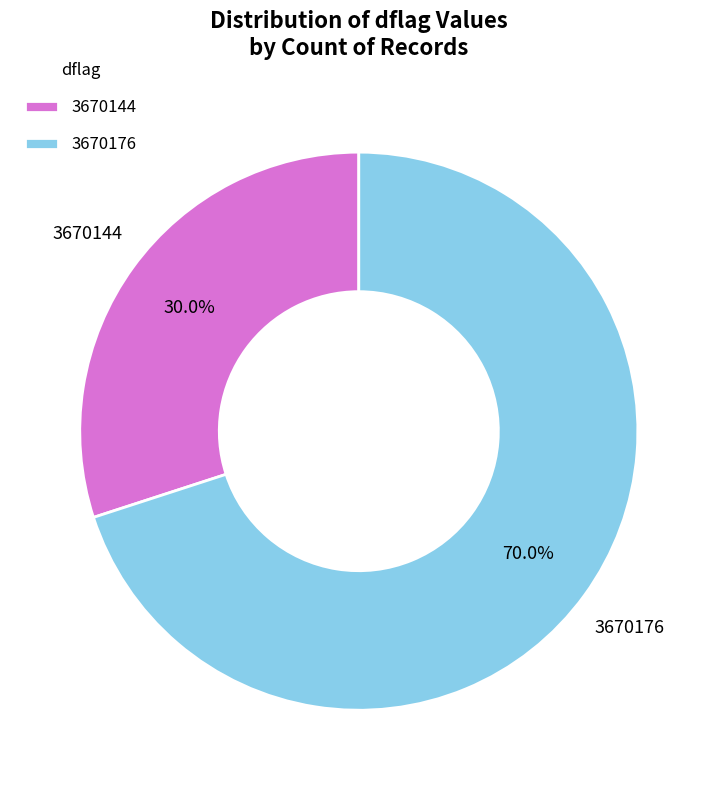

Count the number of slices in the pie.

2